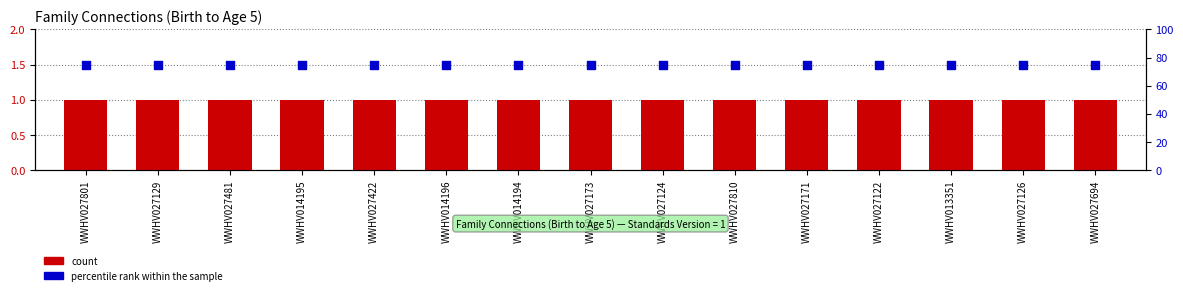

Which series has the largest Y range (max minus min)?

count